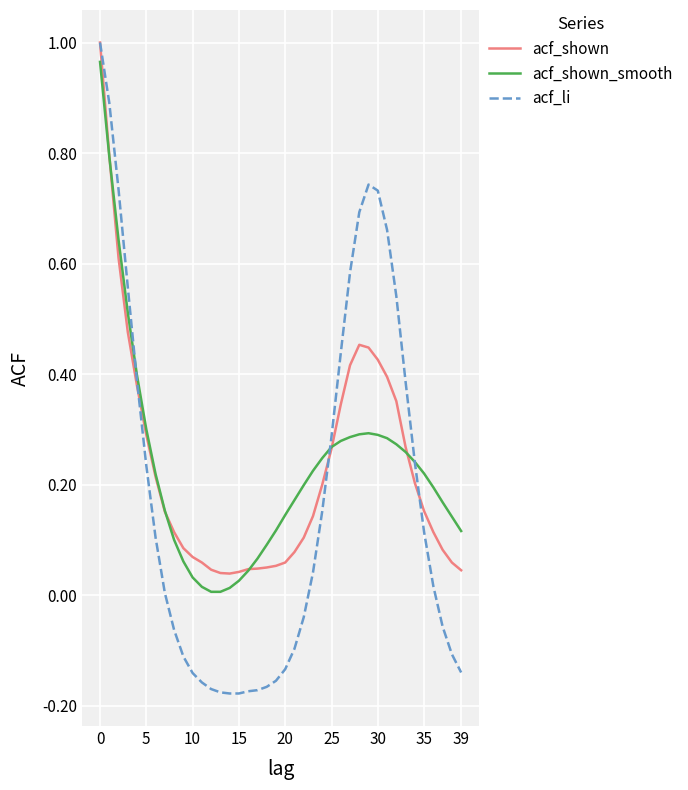

Which series has the largest range (max minus min)?

acf_li